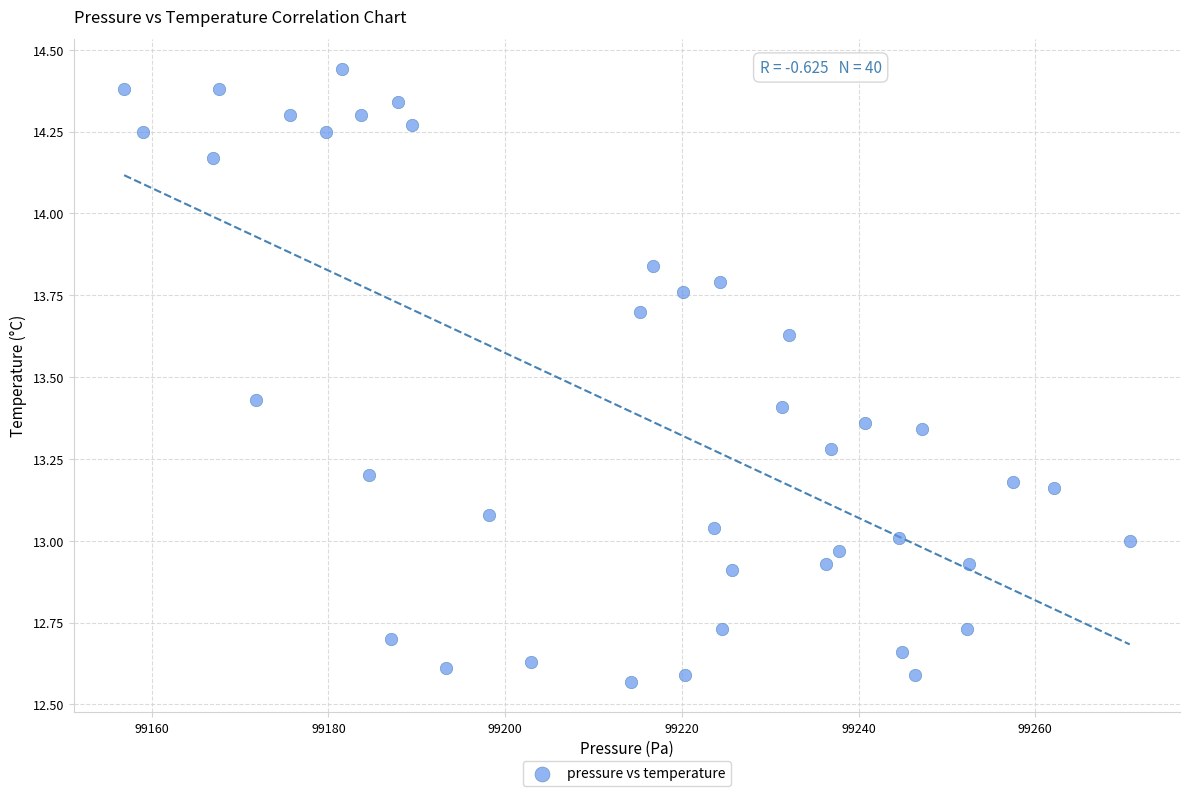

What is the range of X values (max minus min)?

113.8